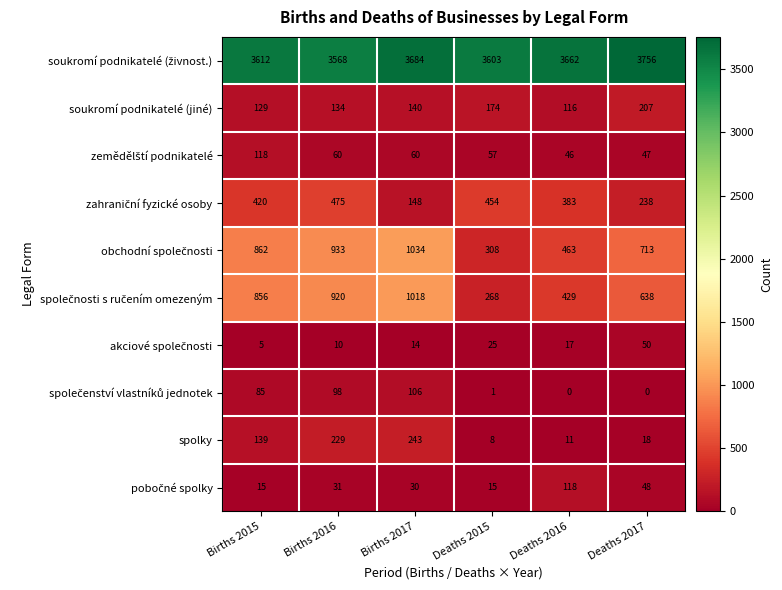

Which category has the highest value across all series?

Deaths 2017